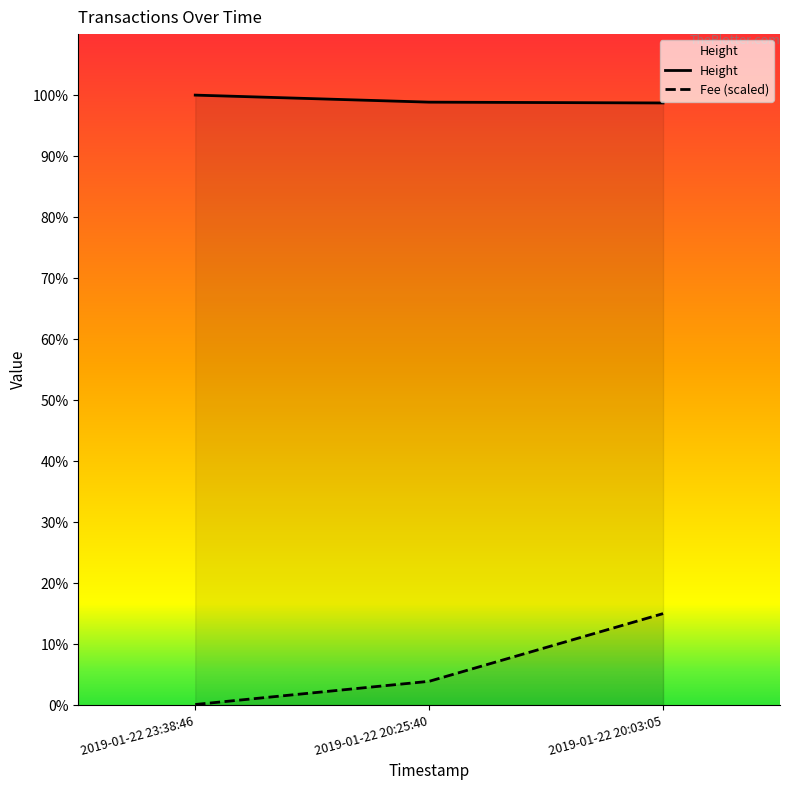

Reading right to left, extract all data points from this chart.

Fee: 676.4	175.9	4.5
Height: 4451.0	4457.0	4509.0